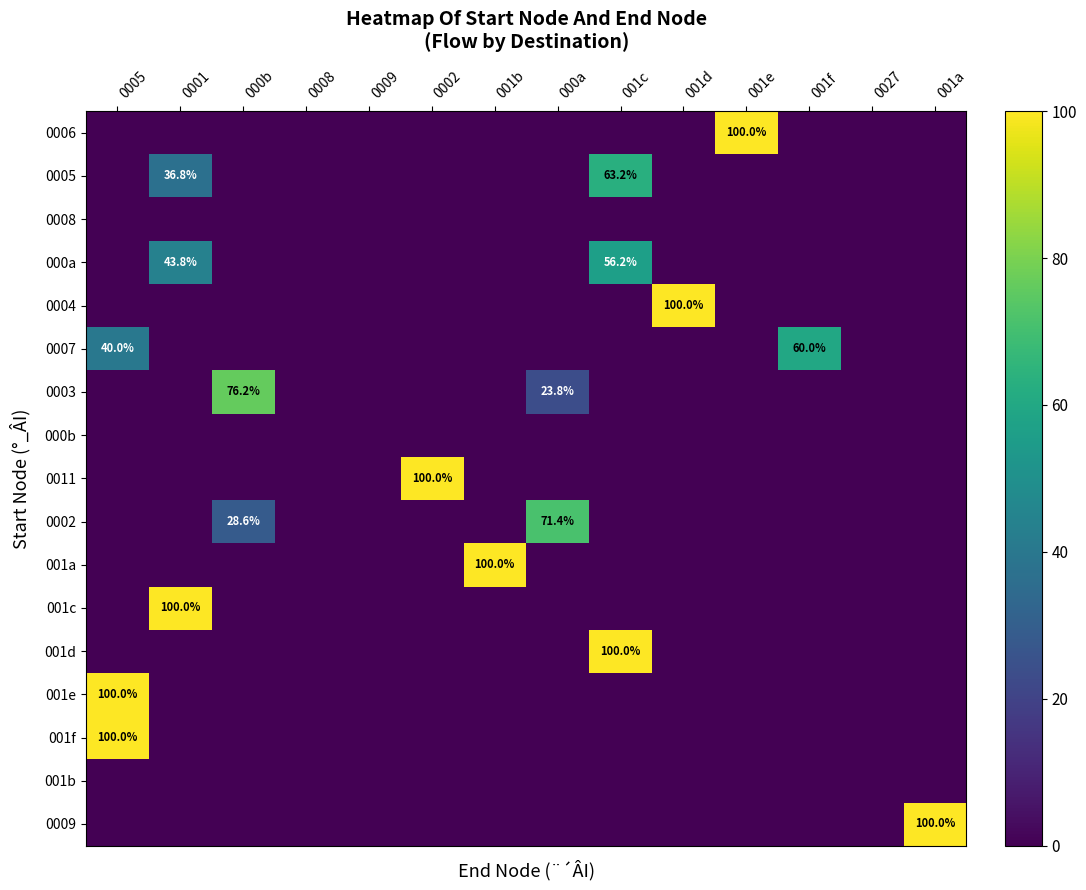

The value of 0009 at 001a is 50.0. True or false?

False